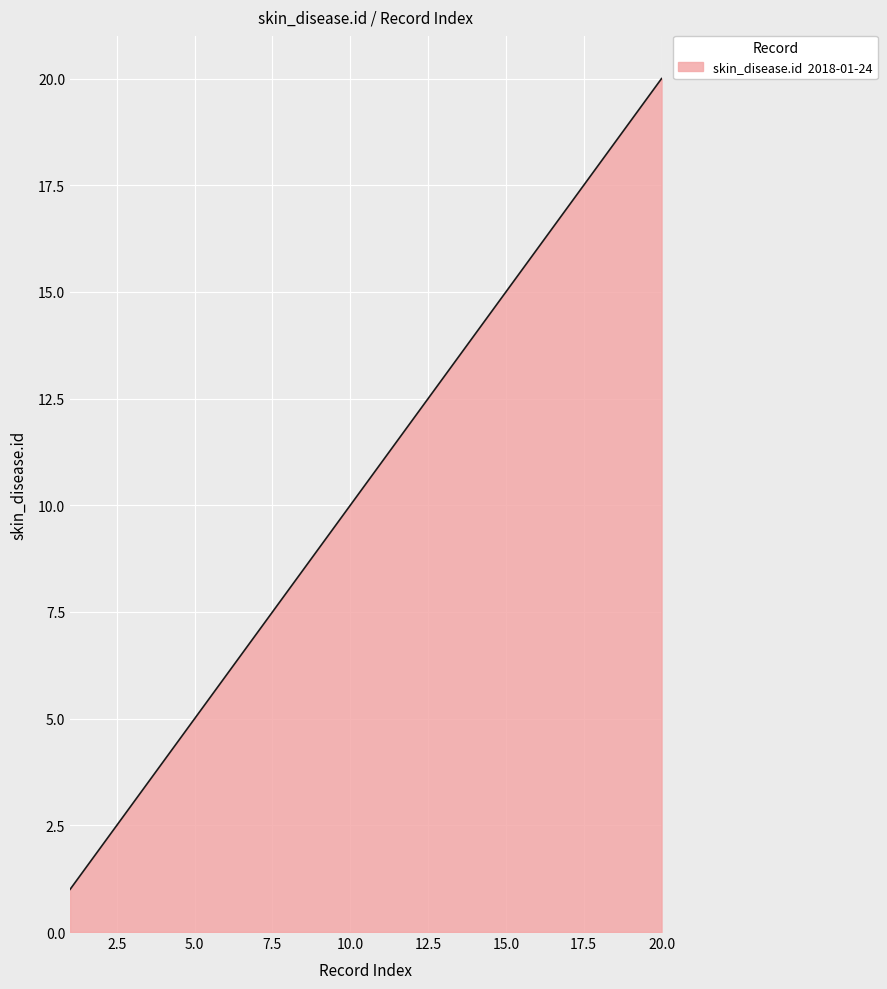

Does the chart display data point markers on the line(s)?

No